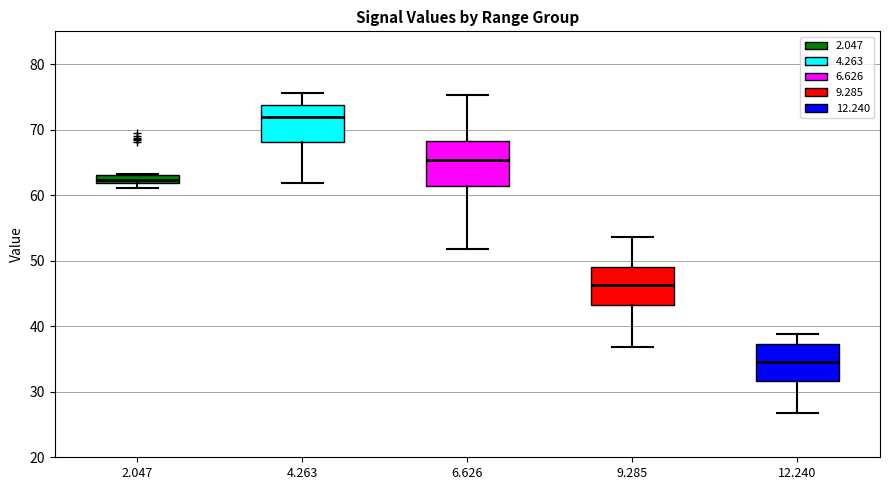

Which box is the tallest, from its lower edge to its upper edge?

6.626